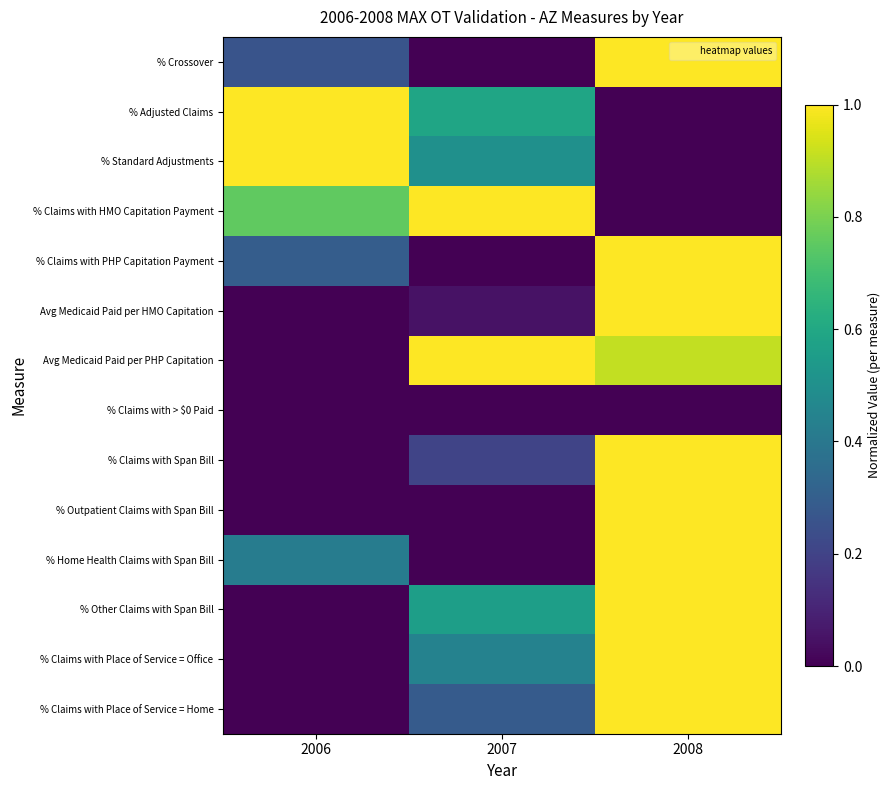

Which has a higher value, 2008 or 2006?

2008